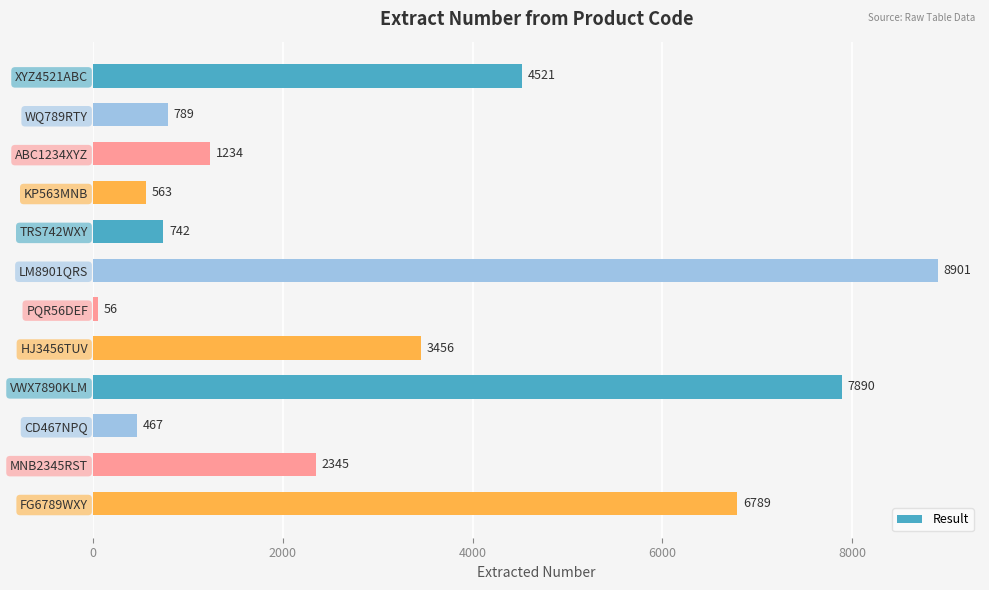

Reading bottom to top, transcribe all the data shown in this chart.

FG6789WXY=6789	MNB2345RST=2345	CD467NPQ=467	VWX7890KLM=7890	HJ3456TUV=3456	PQR56DEF=56	LM8901QRS=8901	TRS742WXY=742	KP563MNB=563	ABC1234XYZ=1234	WQ789RTY=789	XYZ4521ABC=4521